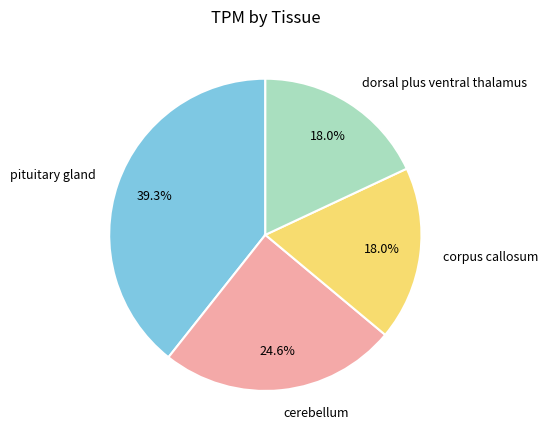

What percentage do pituitary gland and dorsal plus ventral thalamus together represent?

57.4%